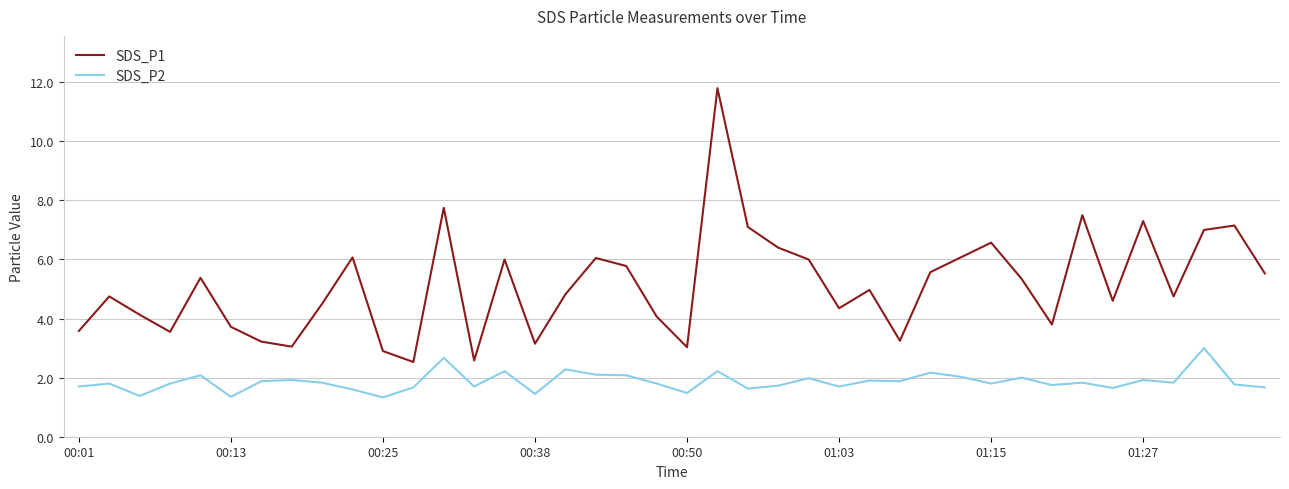

What are all the series names shown in the legend?

SDS_P1, SDS_P2